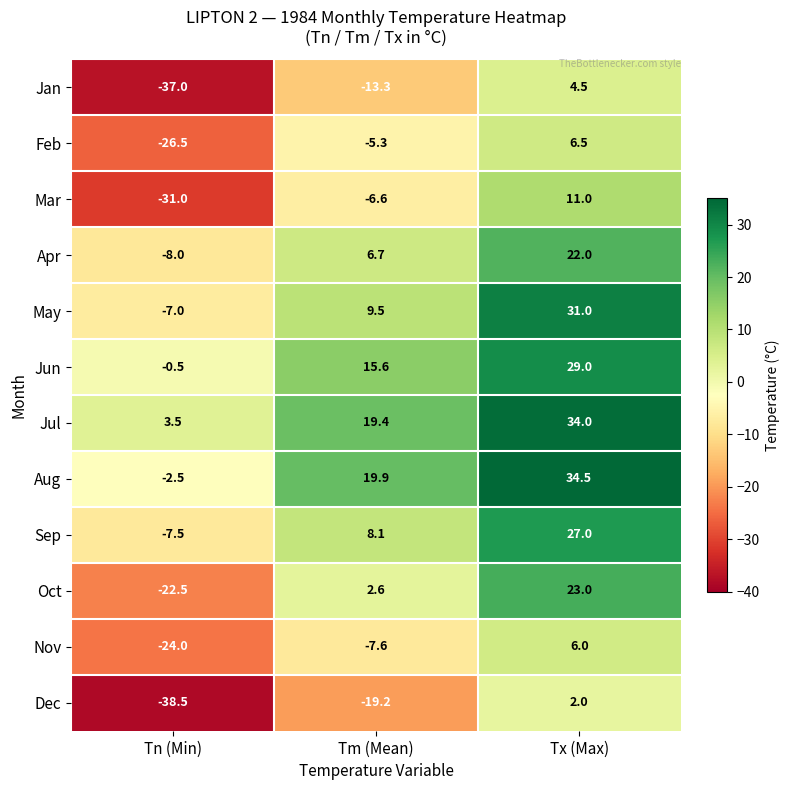

Which series has the largest range (max minus min)?

Oct